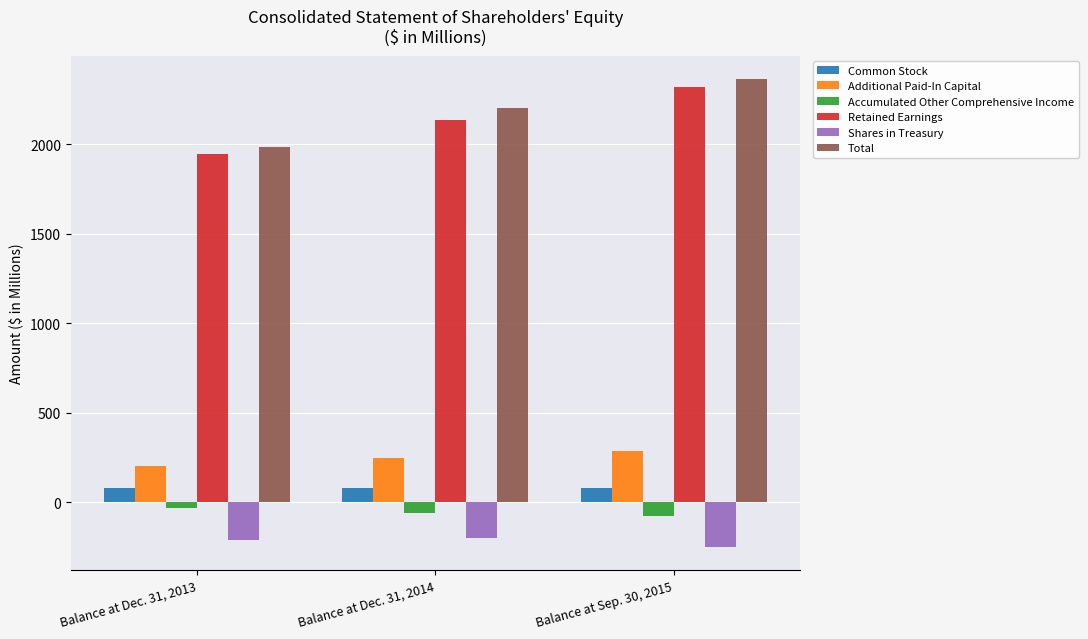

What is the sum of the Shares in Treasury values at Balance at Dec. 31, 2013 and Balance at Sep. 30, 2015?

-459.6